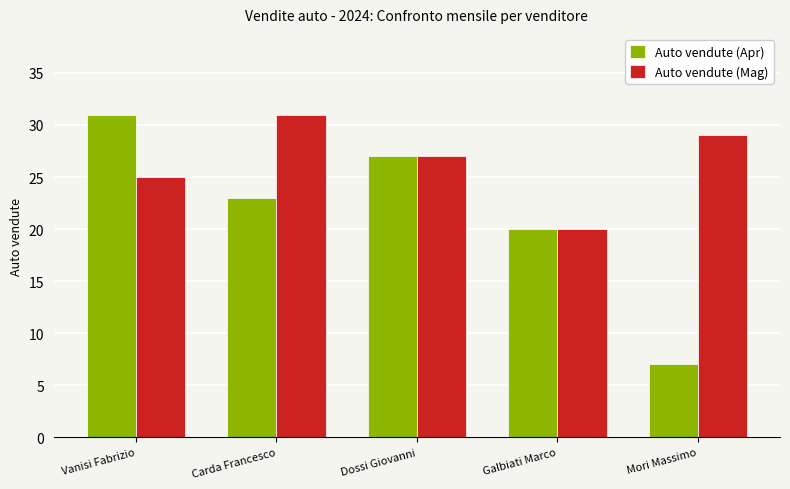

Count the number of data series in this chart.

2